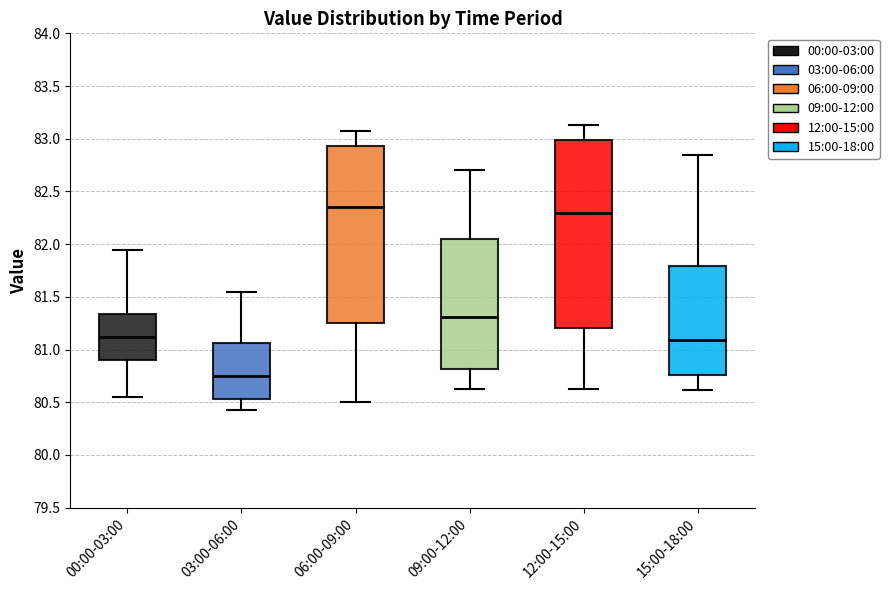

Which box has the lowest median line?

03:00-06:00